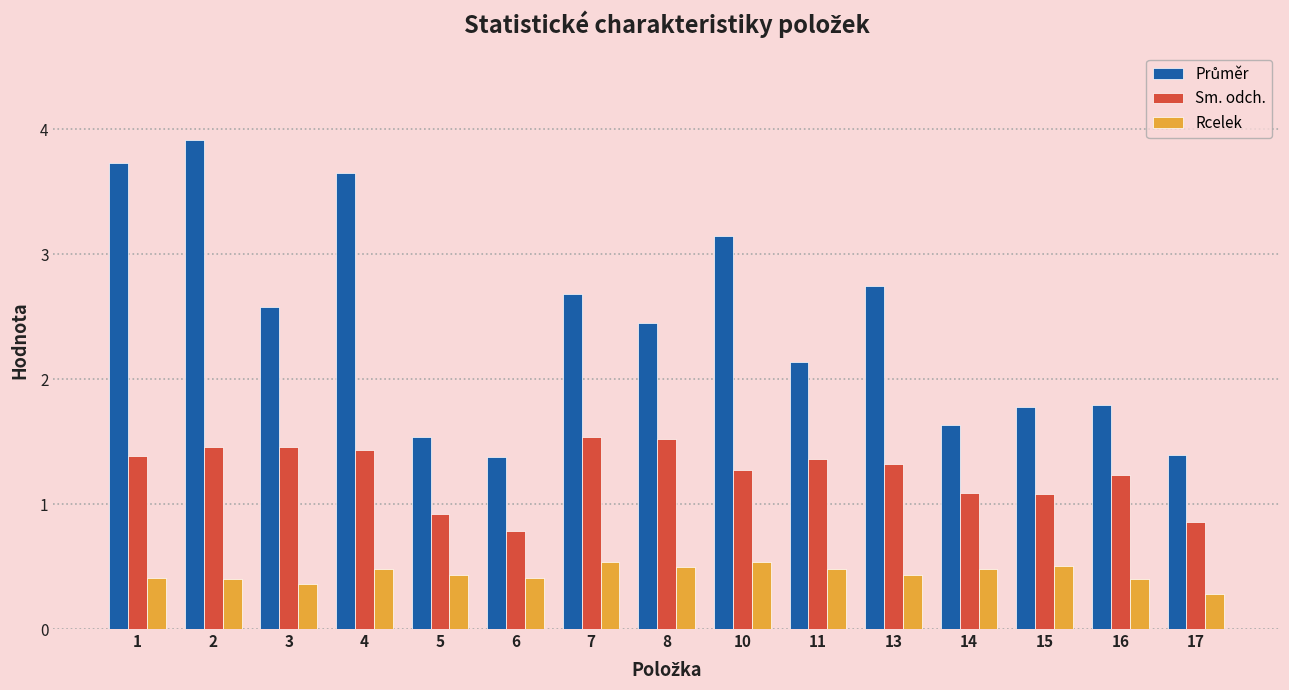

At how many categories does at least one series exceed 3?

4